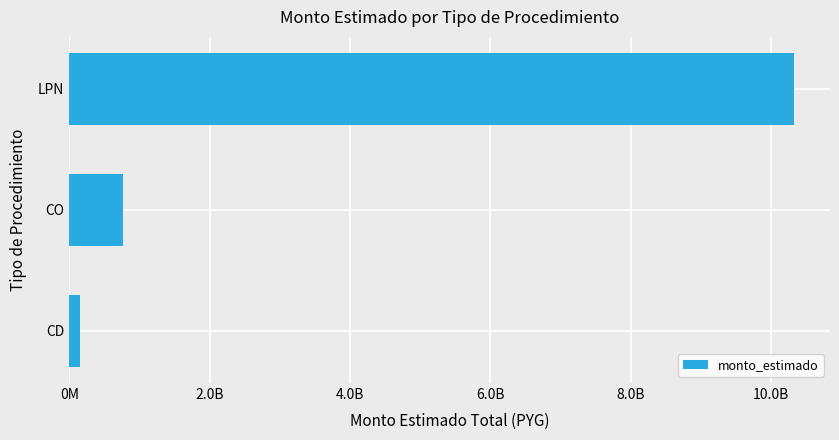

Are the bars horizontal?

Yes